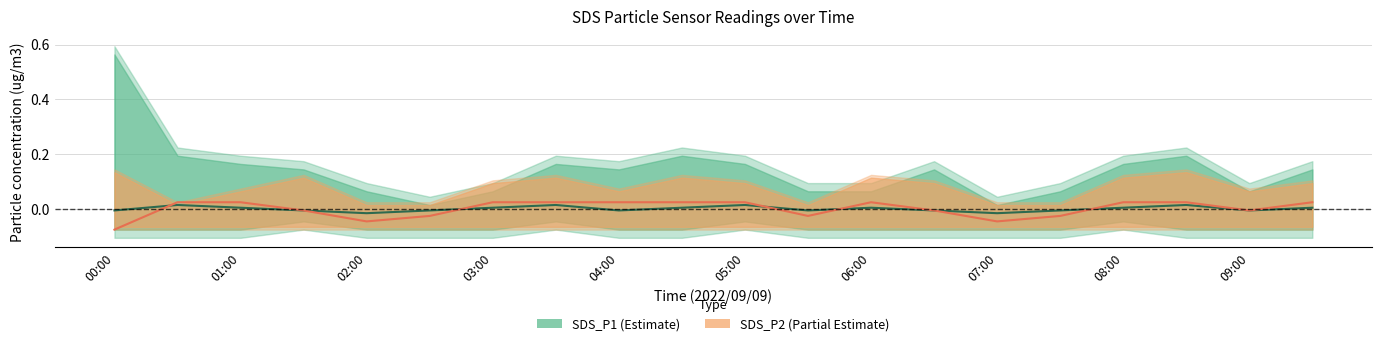

How many values in the SDS_P2 center series are below 0?

9